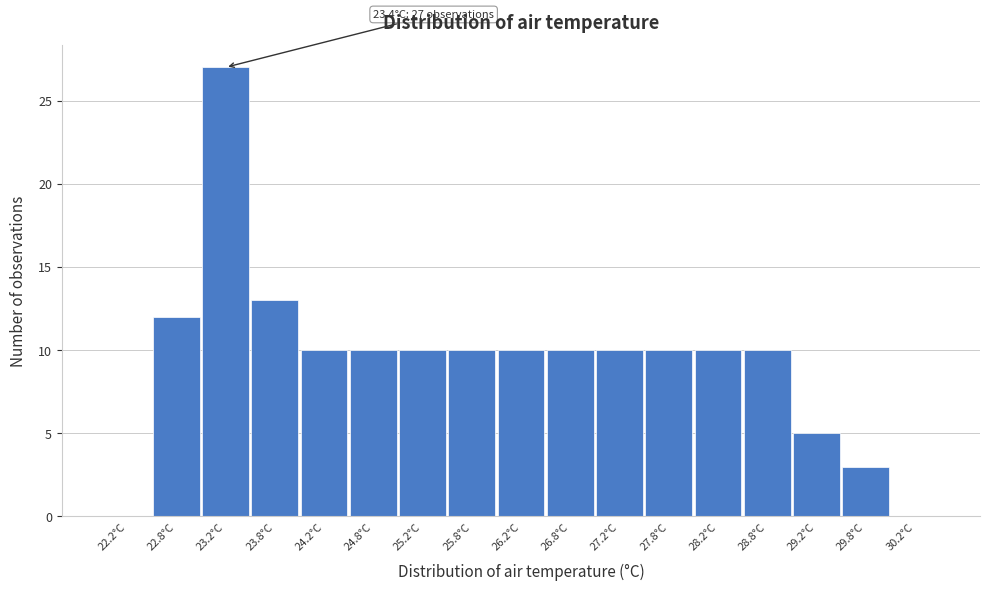

Which range on the x-axis has the tallest bar?

23.0 to 23.5